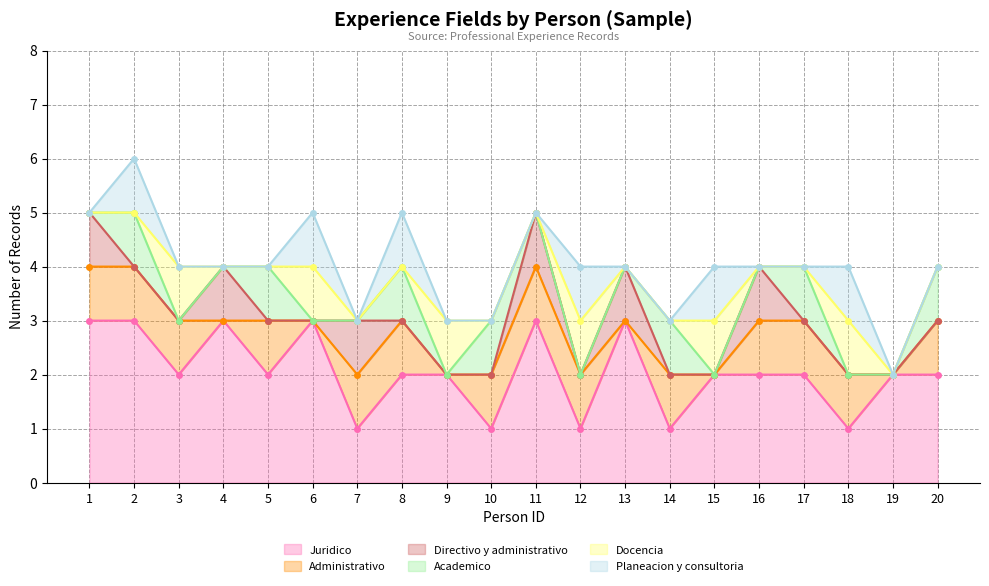

What is the sum of the Administrativo values at 3 and 13?

1